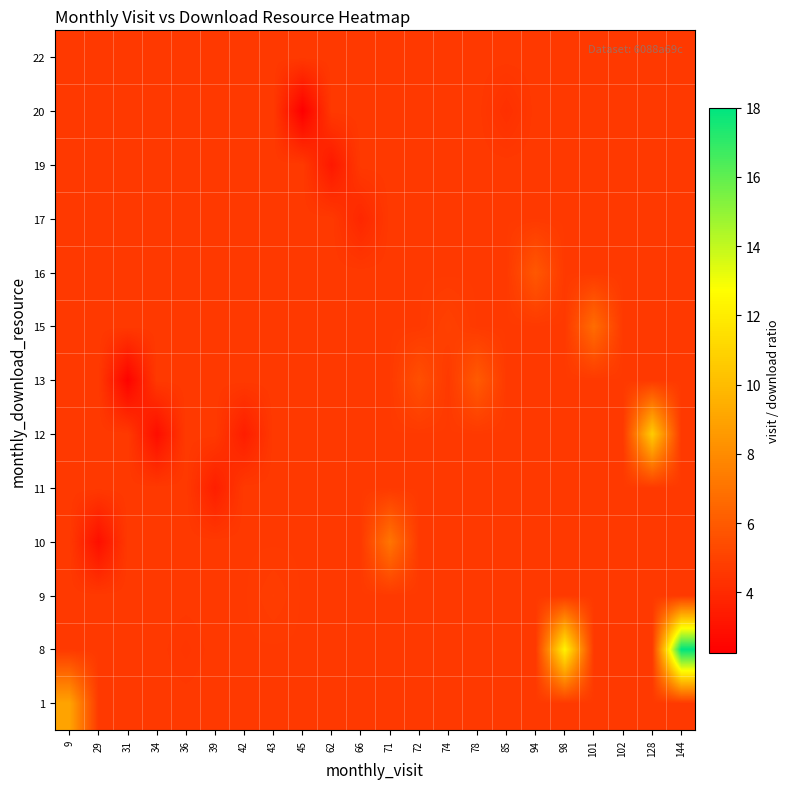

At how many categories does at least one series exceed 12?

2